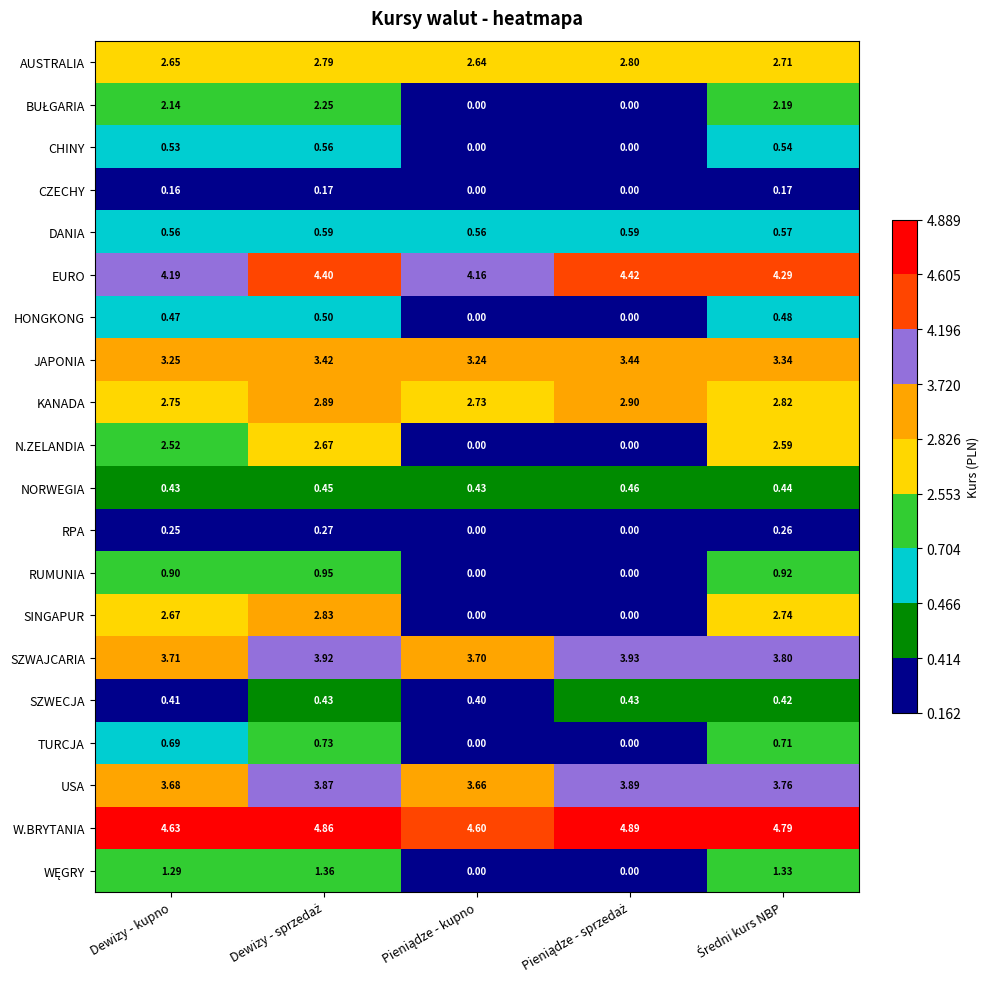

Which series has the largest total across all categories?

W.BRYTANIA